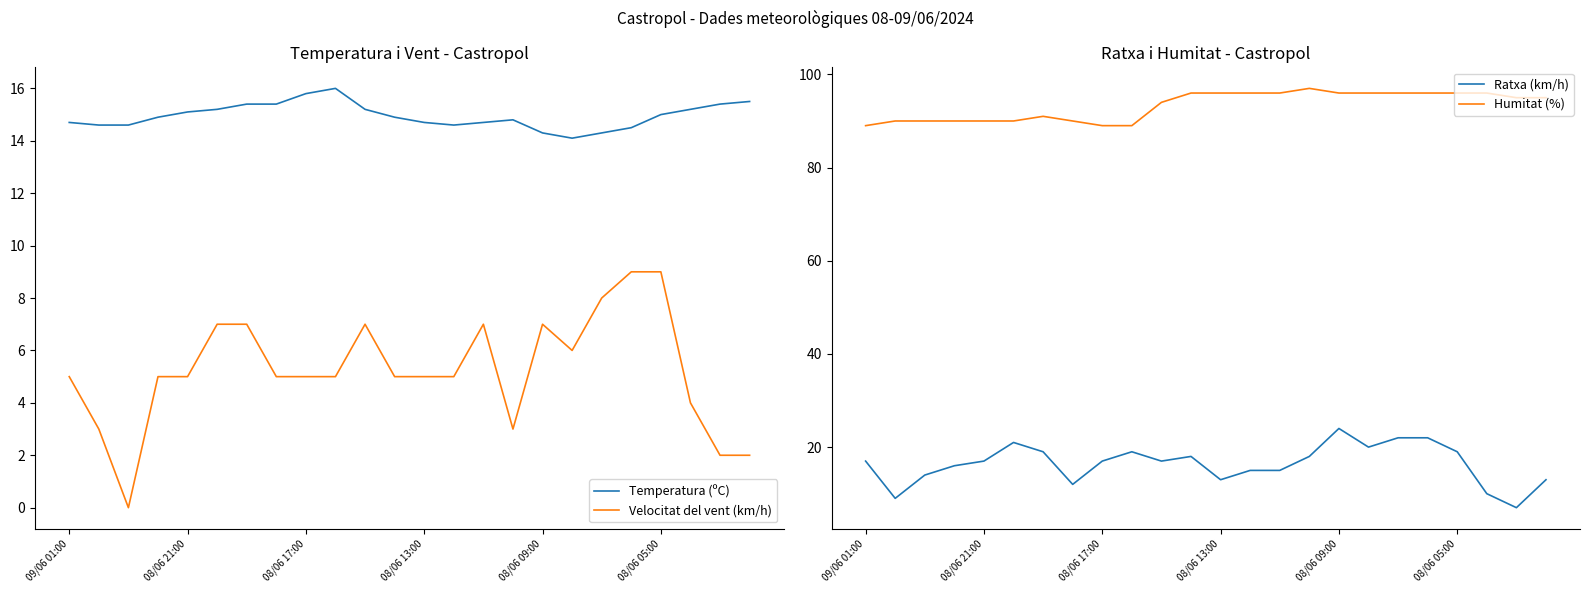

True or false: Temperatura (ºC) and Velocitat del vent (km/h) intersect in this chart.

False